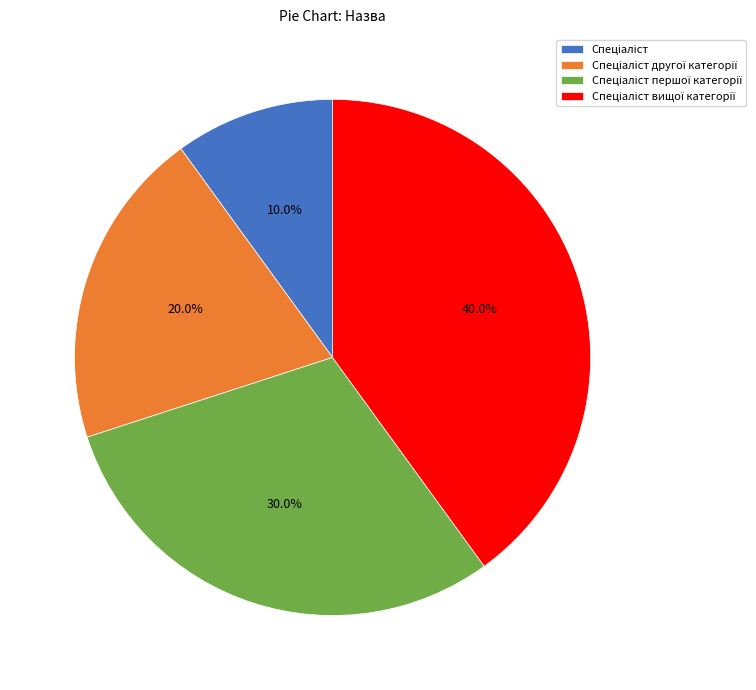

Is there any slice that represents more than half of the pie?

No